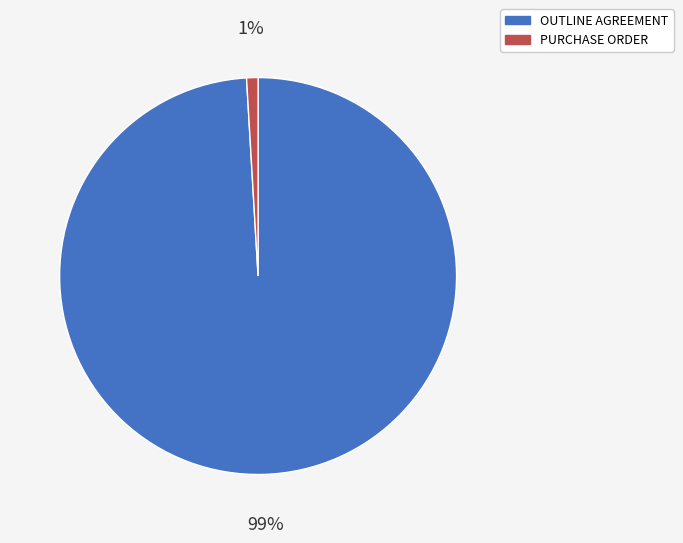

To the nearest percent, what portion does PURCHASE ORDER represent?

1%